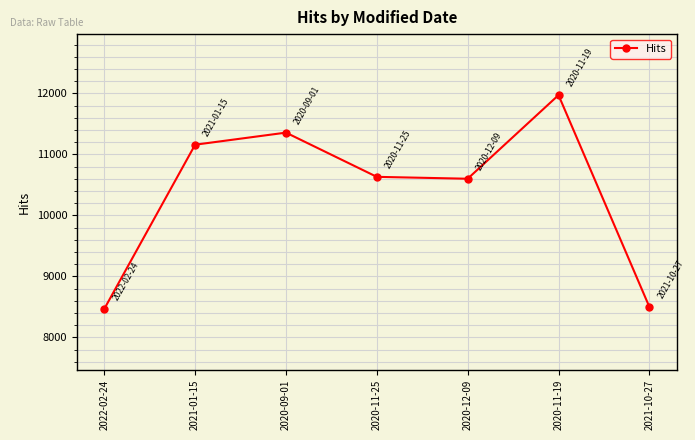

Reading left to right, transcribe all the data shown in this chart.

8468	11160	11358	10633	10602	11973	8502